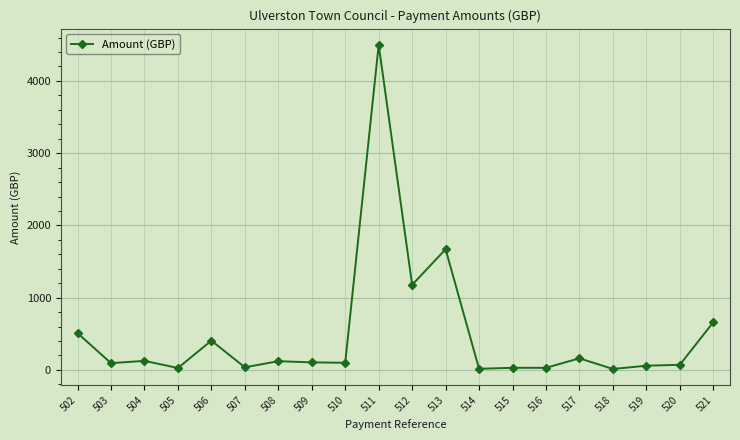

What is the sum of the values at 519 and 521?

718.3